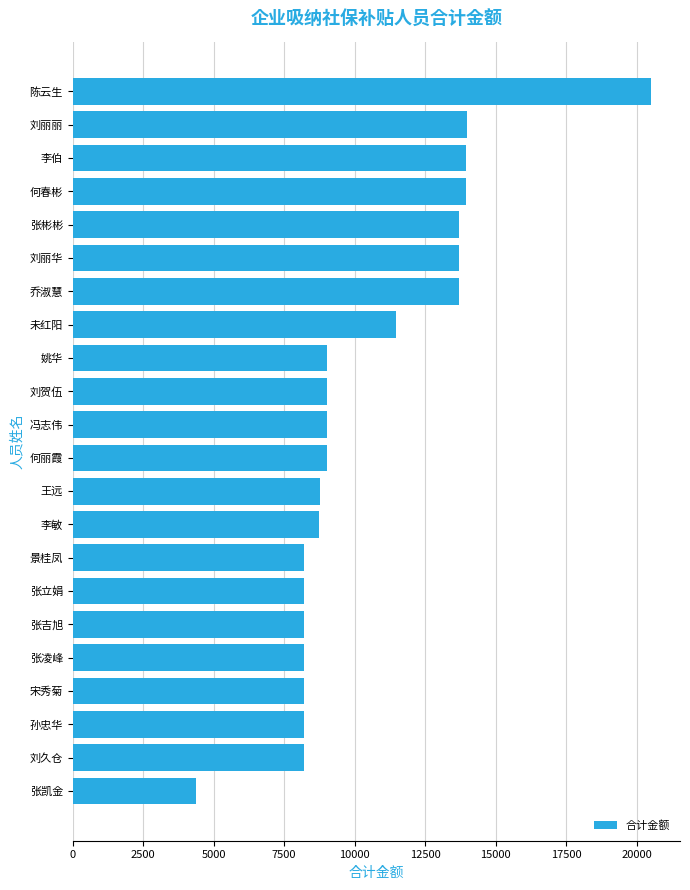

What is the label of the 22nd bar from the bottom?

陈云生